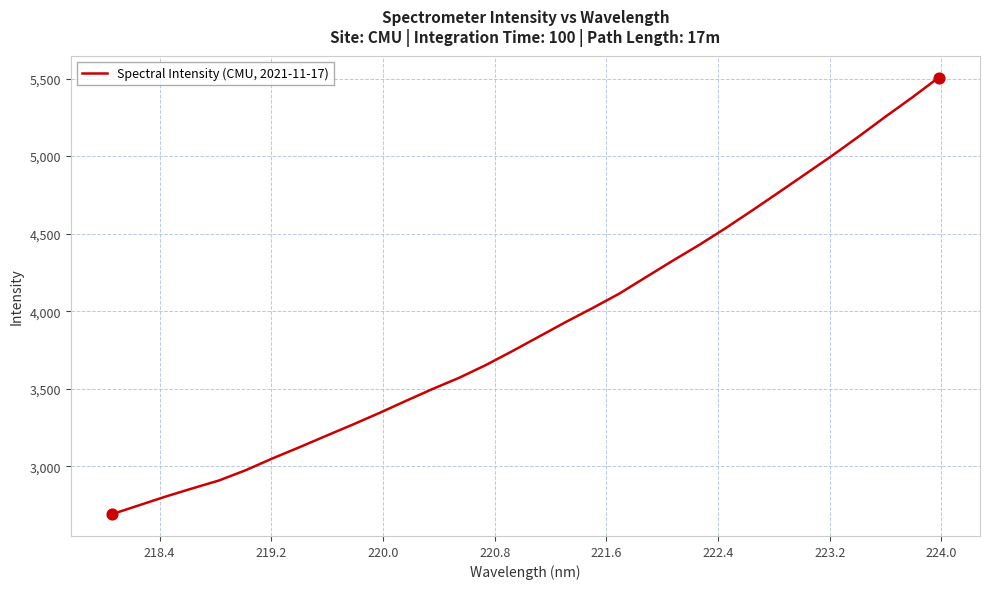

What is the smallest value displayed?

2690.6